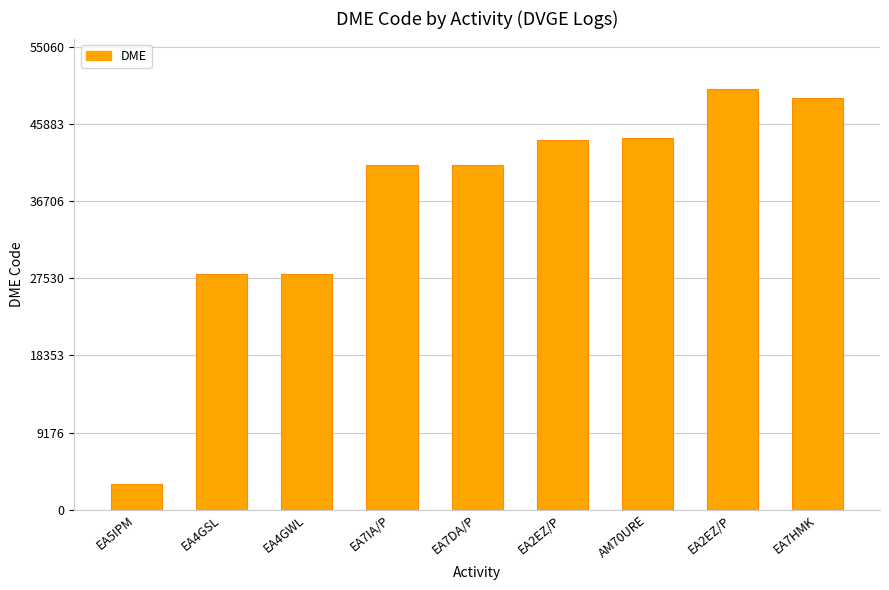

At which category does the chart reach its peak across all series?

EA2EZ/P